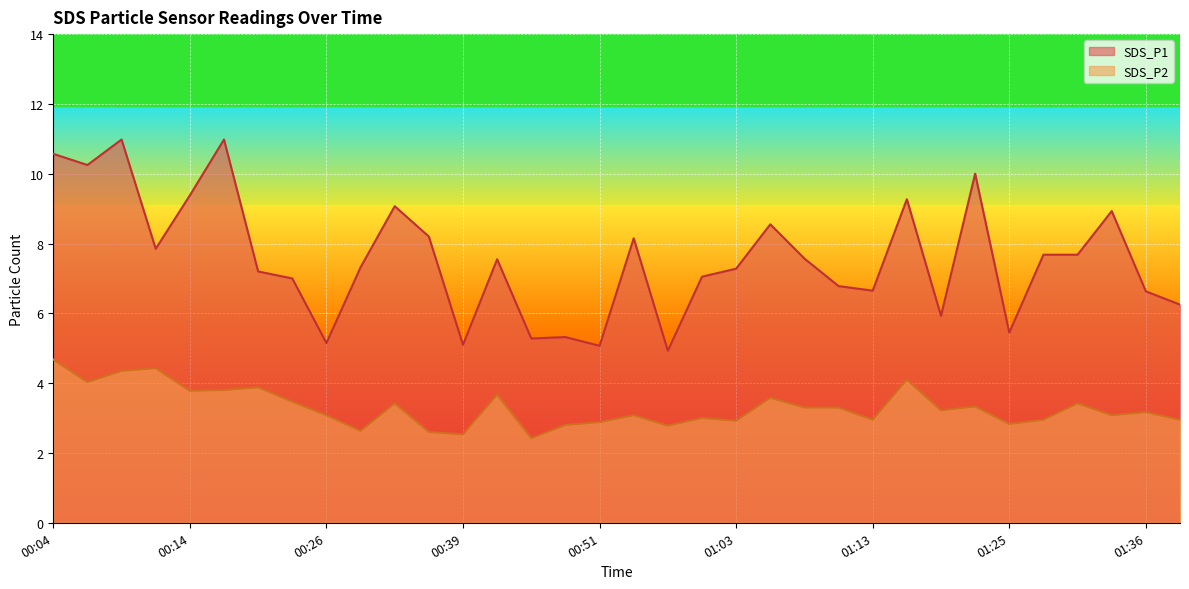

The SDS_P2 series shows 3.8 at 00:14. True or false?

True